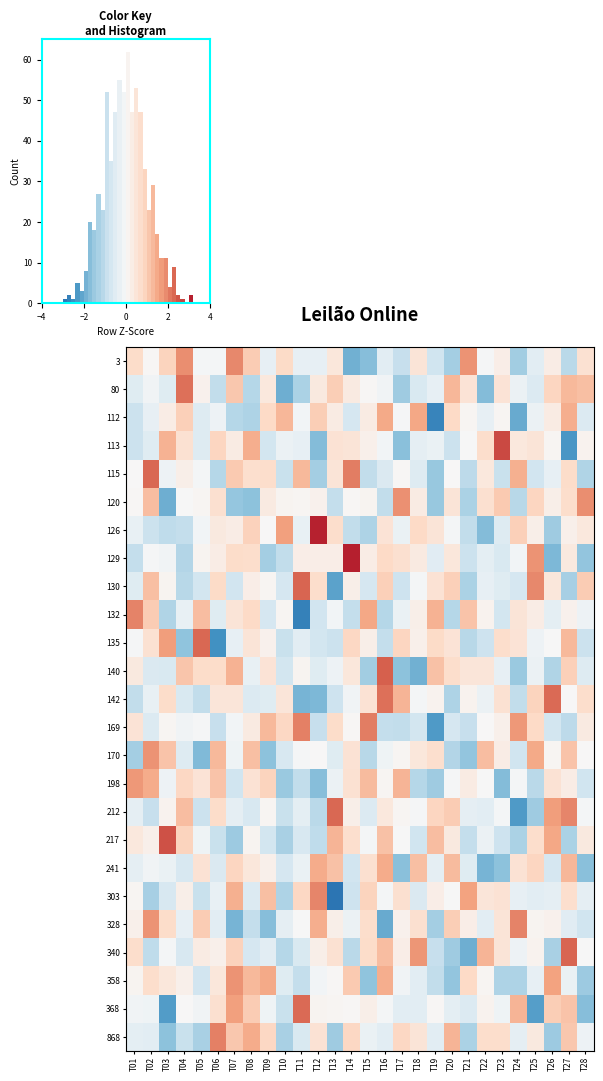

How many data points in 868 are less than 0?

15